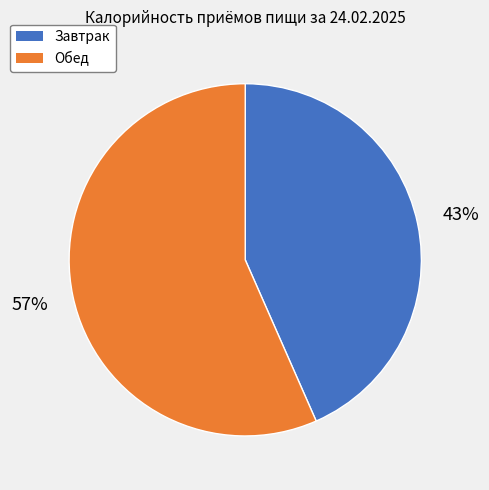

Between Обед and Завтрак, which is larger?

Обед